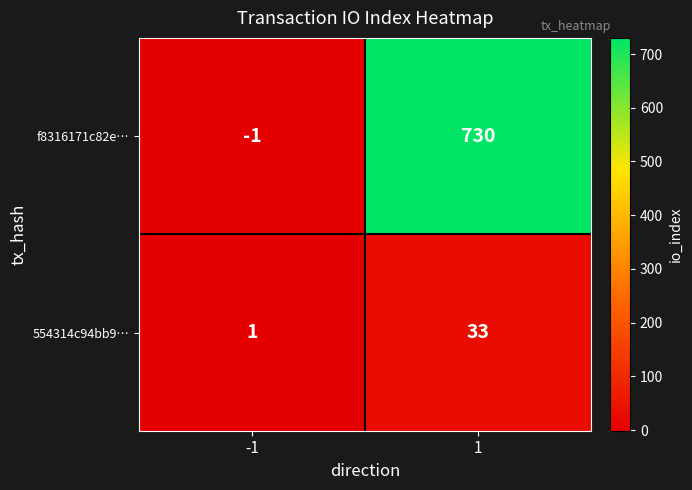

What is the difference between the maximum and minimum values in the f8316171c82e… series?

731